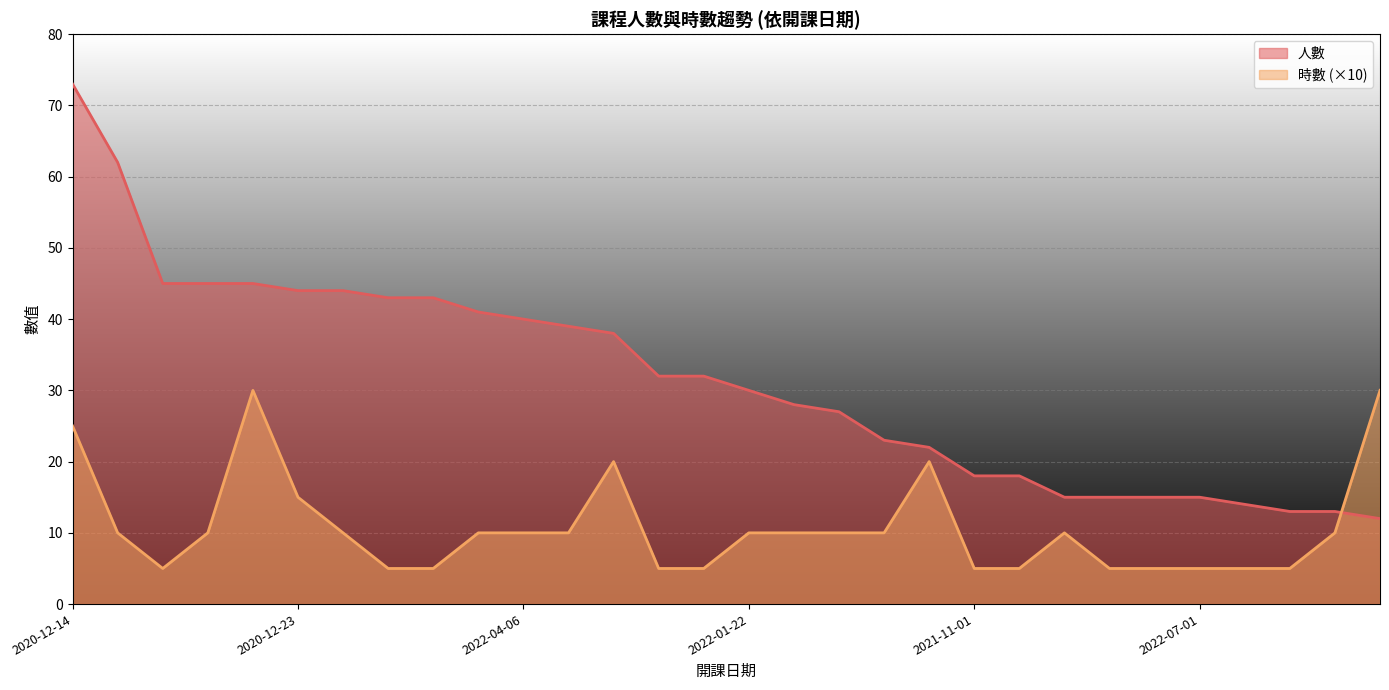

After their last crossing, which series has the higher values: 人數 or 時數?

時數